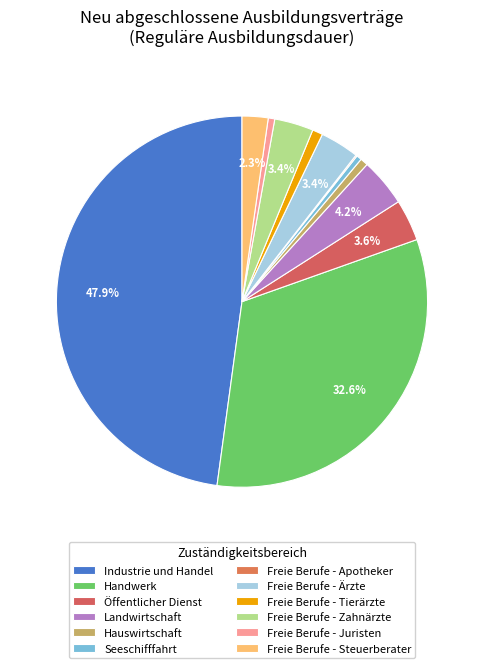

Rank the categories by value from highest to lowest.

Industrie und Handel, Handwerk, Landwirtschaft, Öffentlicher Dienst, Freie Berufe - Ärzte, Freie Berufe - Zahnärzte, Freie Berufe - Steuerberater, Freie Berufe - Tierärzte, Hauswirtschaft, Freie Berufe - Juristen, Seeschifffahrt, Freie Berufe - Apotheker